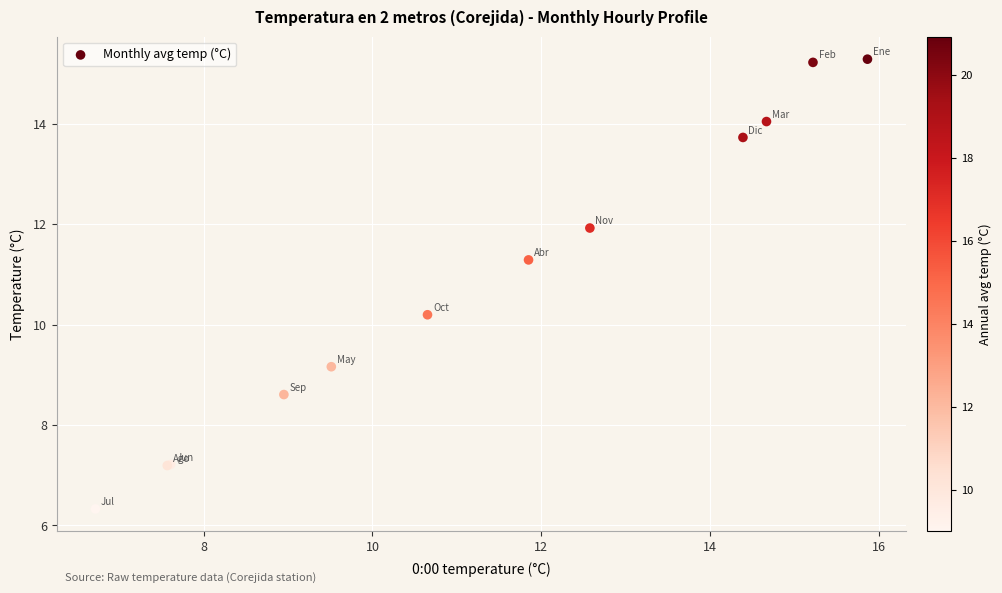

What Y value in the scatter plot is closest to 10?

10.2